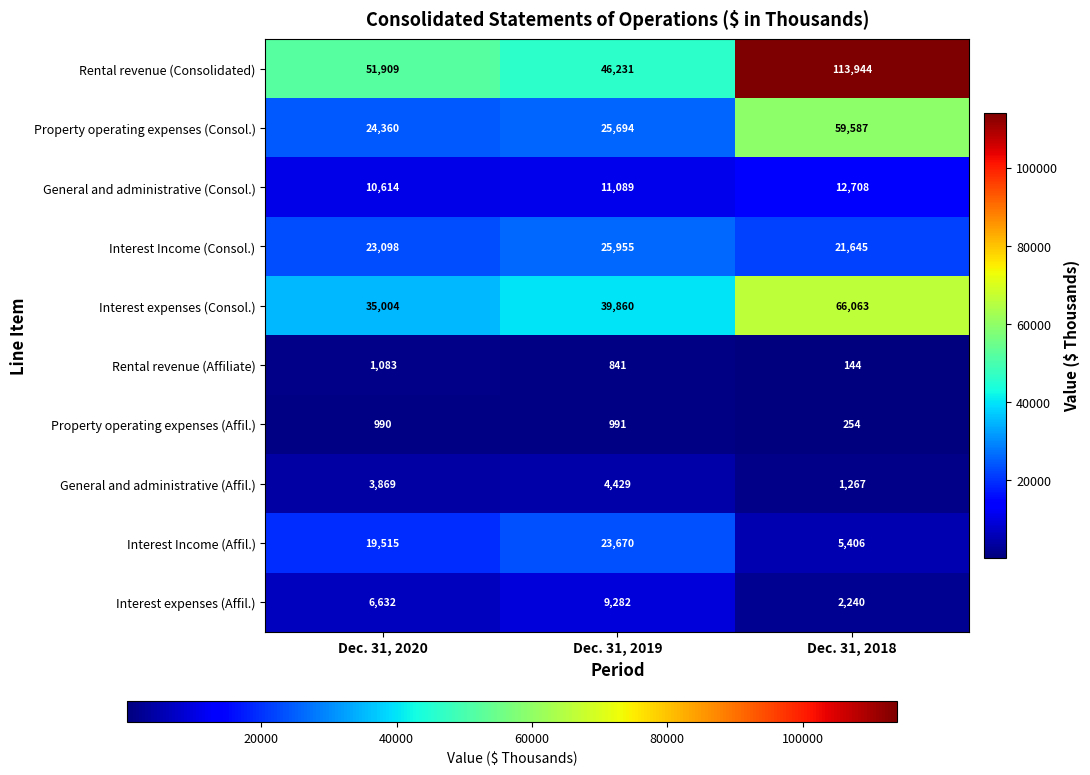

What is the difference between the highest and lowest values at Dec. 31, 2020?

50919